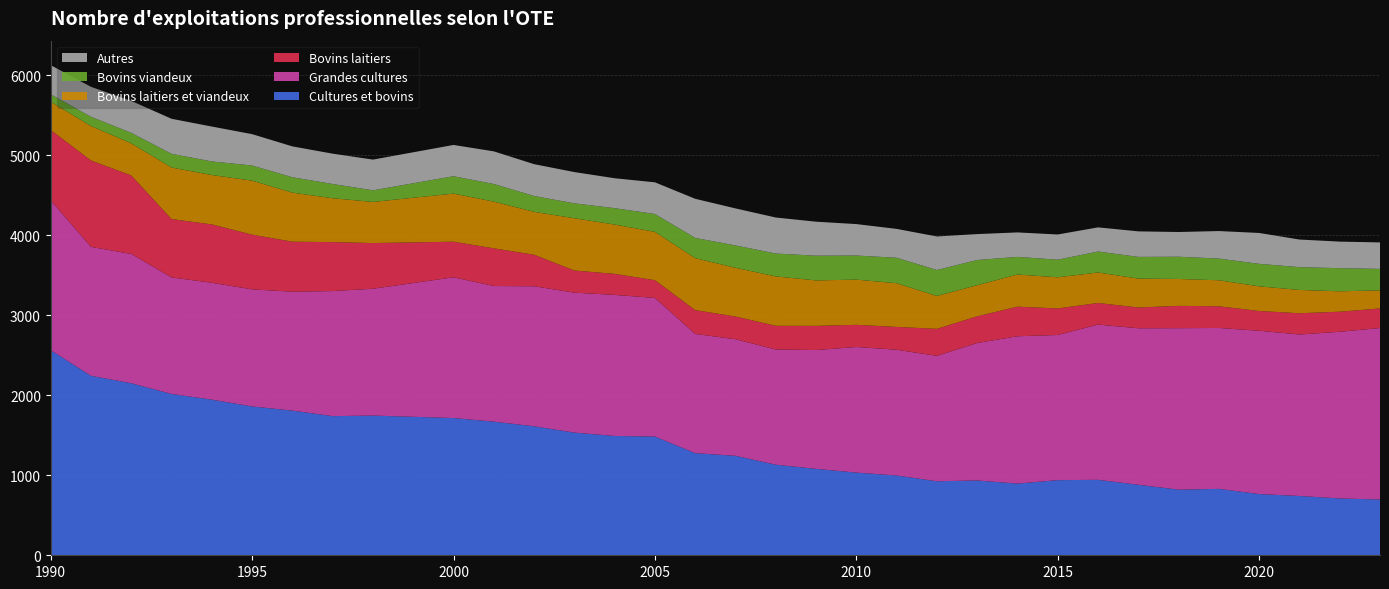

Reading left to right, extract all data points from this chart.

Cultures et bovins: 1990=2563	1991=2243	1992=2150	1993=2016	1994=1945	1995=1860	1996=1808	1997=1739	1998=1746	2000=1715	2001=1670	2002=1612	2003=1533	2004=1491	2005=1484	2006=1276	2007=1243	2008=1132	2009=1080	2010=1033	2011=997	2012=925	2013=935	2014=896	2015=939	2016=943	2017=881	2018=820	2019=830	2020=765	2021=741	2022=710	2023=697
Grandes cultures: 1990=1873	1991=1611	1992=1616	1993=1456	1994=1461	1995=1463	1996=1486	1997=1563	1998=1585	2000=1759	2001=1695	2002=1750	2003=1749	2004=1763	2005=1732	2006=1490	2007=1457	2008=1440	2009=1485	2010=1570	2011=1572	2012=1567	2013=1718	2014=1841	2015=1814	2016=1940	2017=1956	2018=2018	2019=2011	2020=2041	2021=2018	2022=2083	2023=2143
Bovins laitiers: 1990=879	1991=1080	1992=981	1993=730	1994=729	1995=684	1996=625	1997=612	1998=571	2000=445	2001=471	2002=394	2003=277	2004=263	2005=222	2006=298	2007=284	2008=296	2009=302	2010=277	2011=285	2012=338	2013=334	2014=370	2015=332	2016=270	2017=260	2018=279	2019=271	2020=247	2021=266	2022=251	2023=245
Bovins laitiers et viandeux: 1990=353	1991=430	1992=401	1993=644	1994=617	1995=675	1996=613	1997=548	1998=514	2000=601	2001=584	2002=536	2003=653	2004=616	2005=604	2006=649	2007=609	2008=617	2009=568	2010=565	2011=546	2012=411	2013=388	2014=402	2015=389	2016=381	2017=361	2018=336	2019=325	2020=308	2021=291	2022=255	2023=226
Bovins viandeux: 1990=93	1991=116	1992=131	1993=171	1994=170	1995=189	1996=192	1997=178	1998=145	2000=217	2001=220	2002=198	2003=186	2004=205	2005=223	2006=253	2007=279	2008=286	2009=309	2010=301	2011=318	2012=324	2013=315	2014=220	2015=220	2016=262	2017=271	2018=278	2019=271	2020=281	2021=285	2022=289	2023=268
Autres: 1990=364	1991=374	1992=399	1993=438	1994=436	1995=392	1996=386	1997=379	1998=384	2000=391	2001=408	2002=398	2003=391	2004=374	2005=396	2006=489	2007=463	2008=450	2009=425	2010=393	2011=361	2012=419	2013=324	2014=306	2015=315	2016=302	2017=319	2018=309	2019=344	2020=386	2021=345	2022=332	2023=331